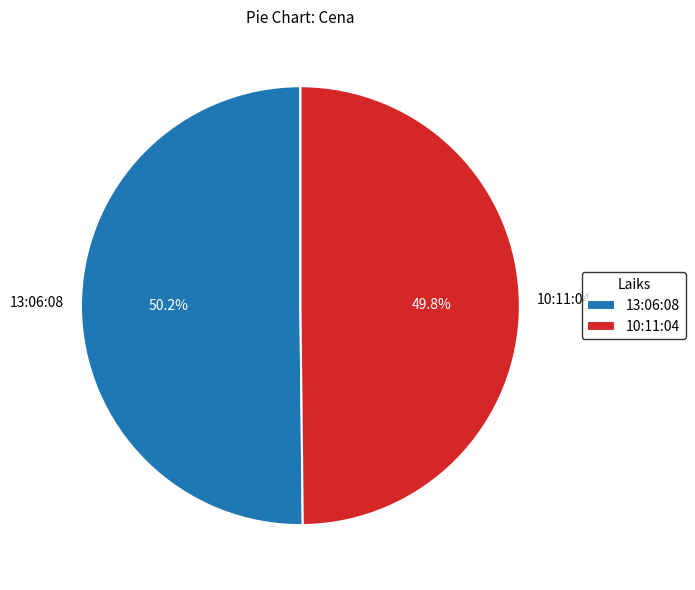

Is it true that 13:06:08 is 50% of the pie?

True